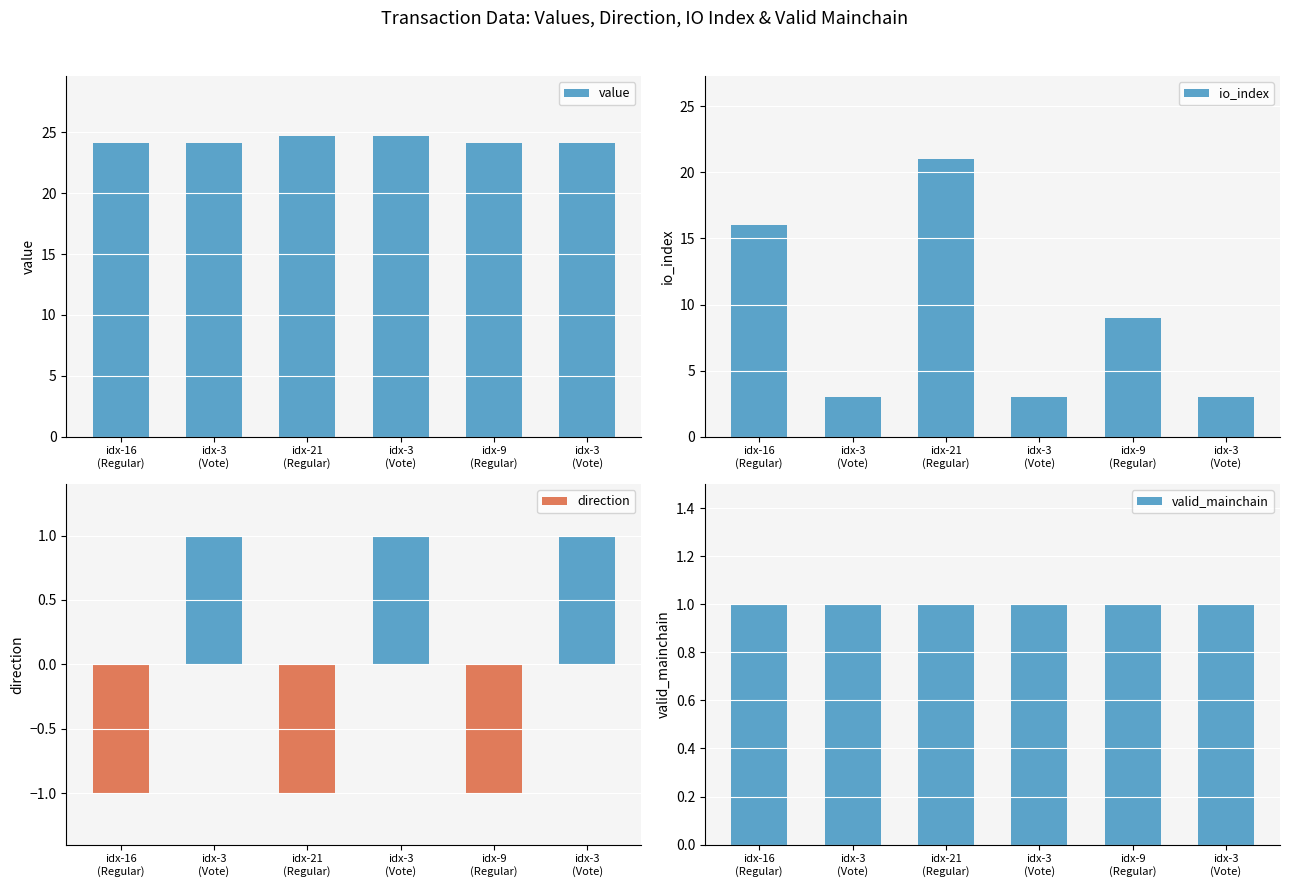

What is the total value across all series at idx-3
(Vote)?

29.1